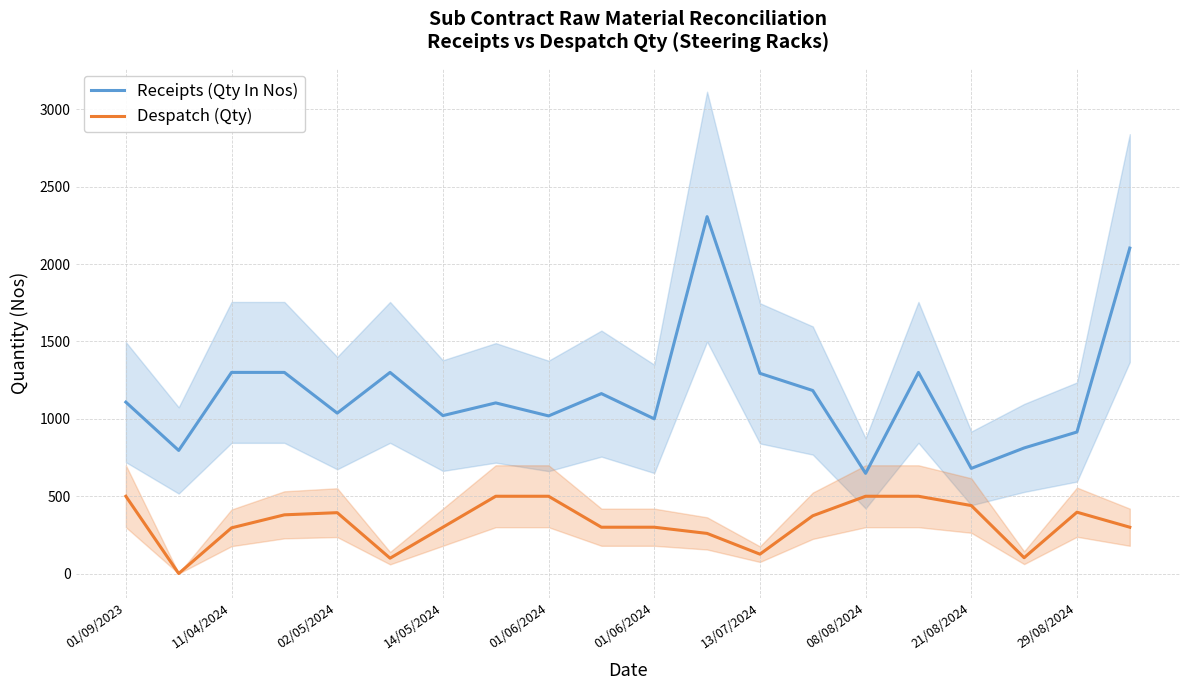

Reading left to right, list all the values displayed in this chart.

Receipts (Qty In Nos): 1108	796	1300	1300	1037	1300	1021	1103	1019	1163	1000	2306	1294	1183	648	1300	680	812	915	2103
Despatch (Qty): 500	1	296	380	394	100	300	500	500	300	300	260	126	374	500	500	440	103	397	300